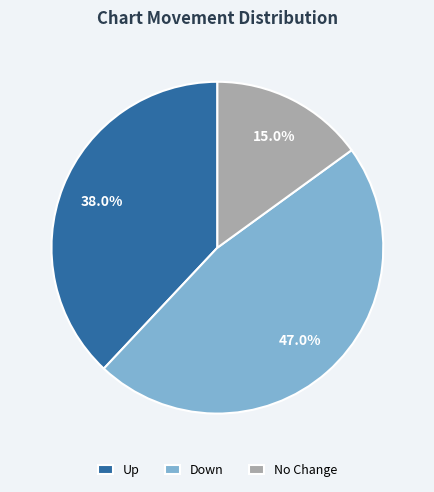

Does any single category account for the majority?

No